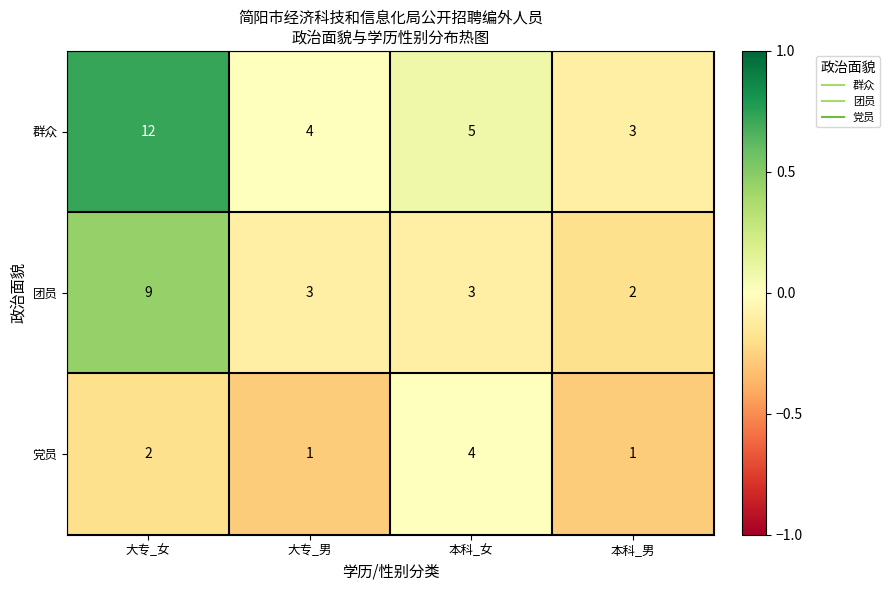

Reading left to right, extract all data points from this chart.

群众: 大专_女=12	大专_男=4	本科_女=5	本科_男=3
团员: 大专_女=9	大专_男=3	本科_女=3	本科_男=2
党员: 大专_女=2	大专_男=1	本科_女=4	本科_男=1